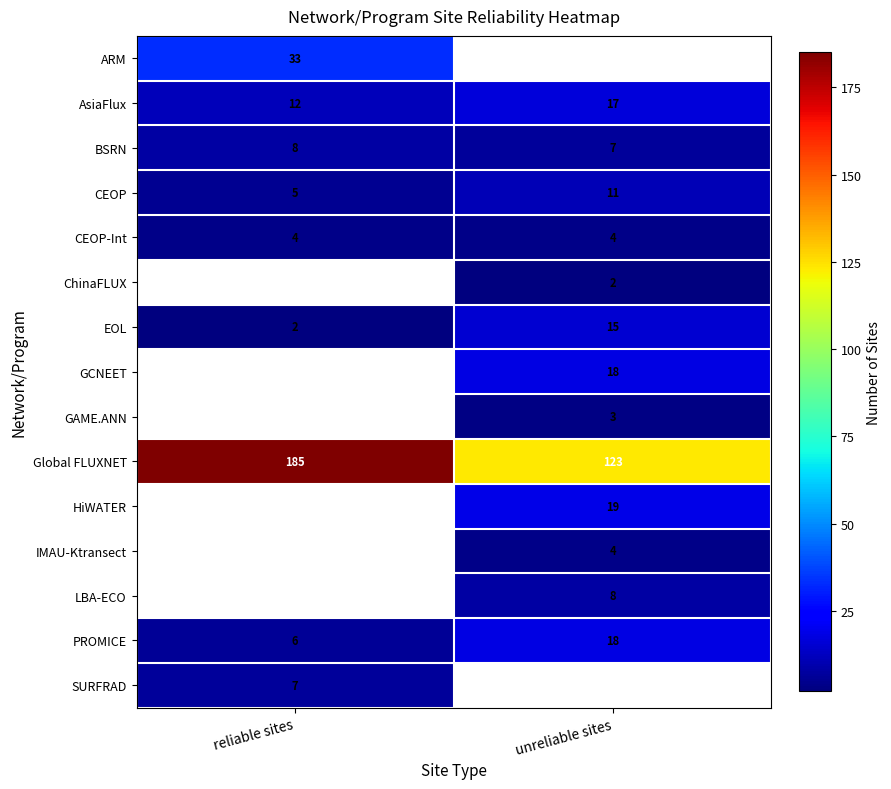

What is the lowest value of the BSRN series?

7